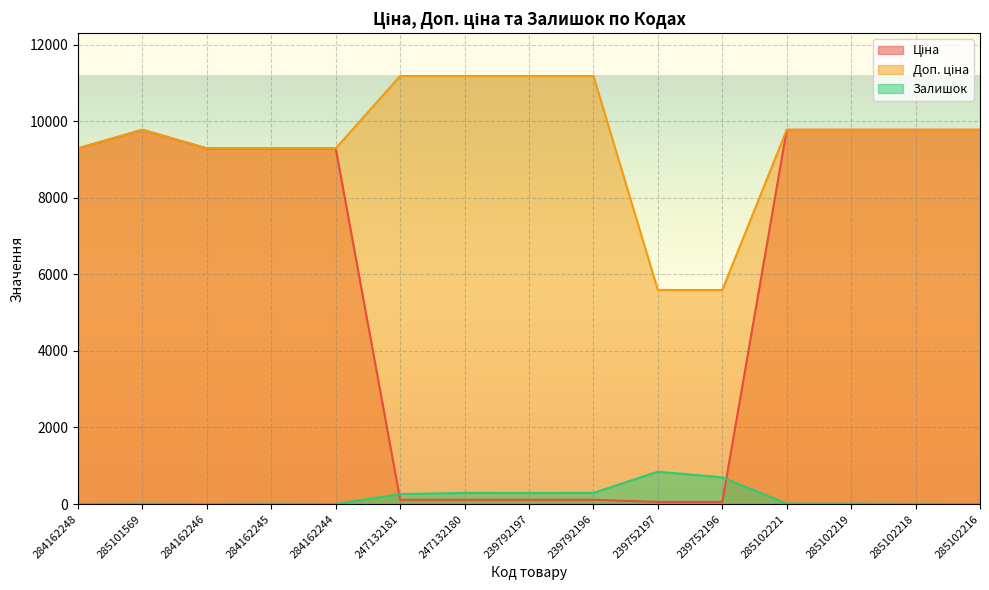

True or false: Доп. ціна and Залишок intersect in this chart.

False